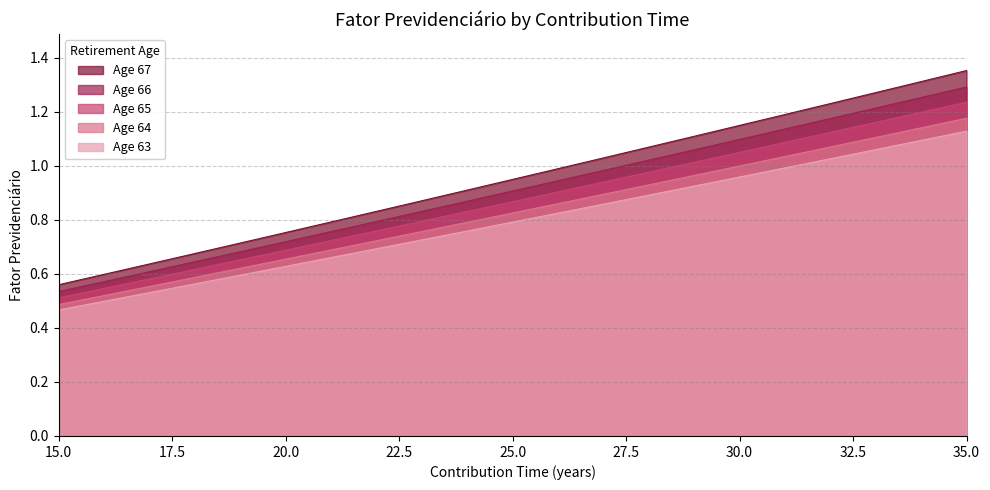

What is the total value across all series at 29?

5.1